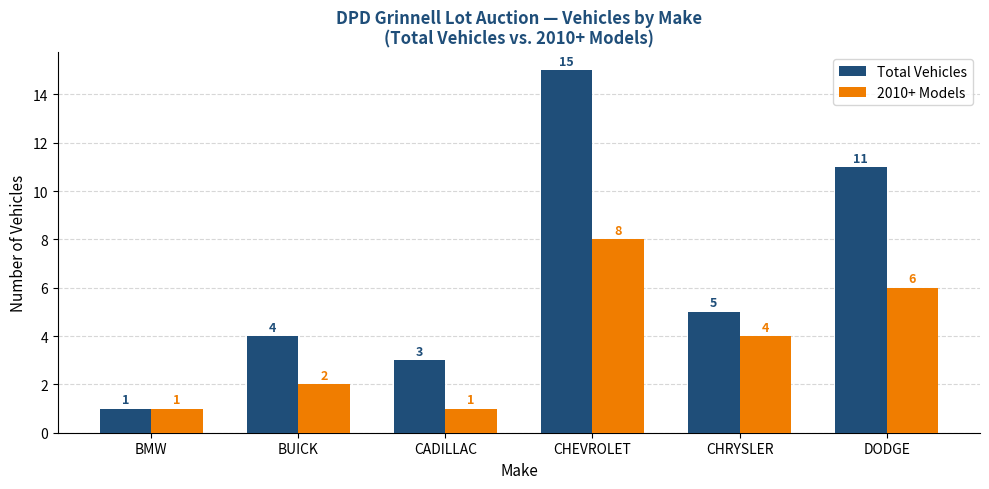

What is the difference between the Total Vehicles values at CHRYSLER and BMW?

4